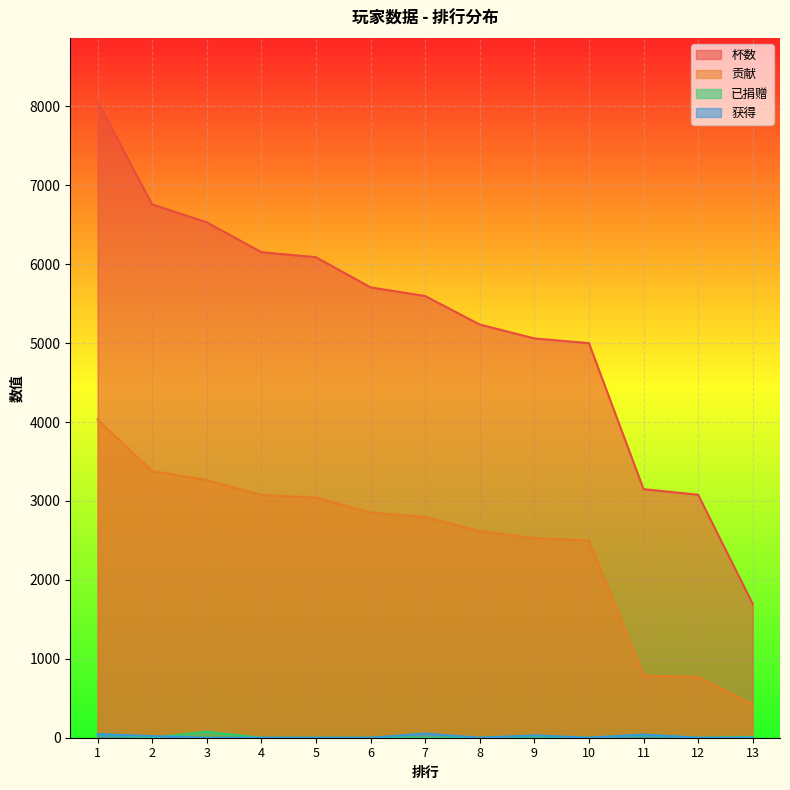

The 杯数 series shows 8421 at 10. True or false?

False